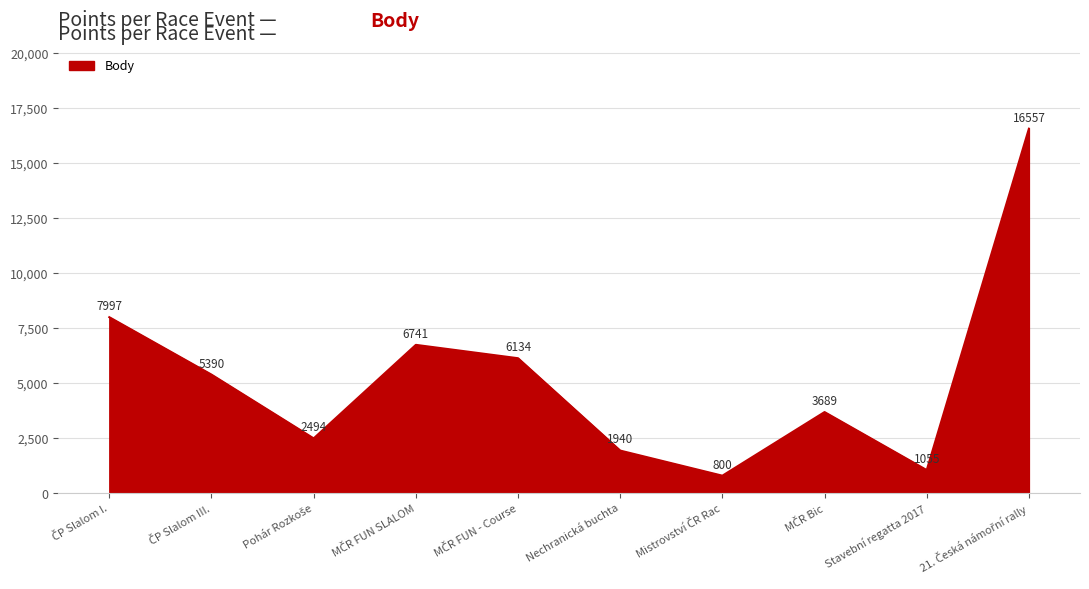

What is the minimum value shown in the chart?

800